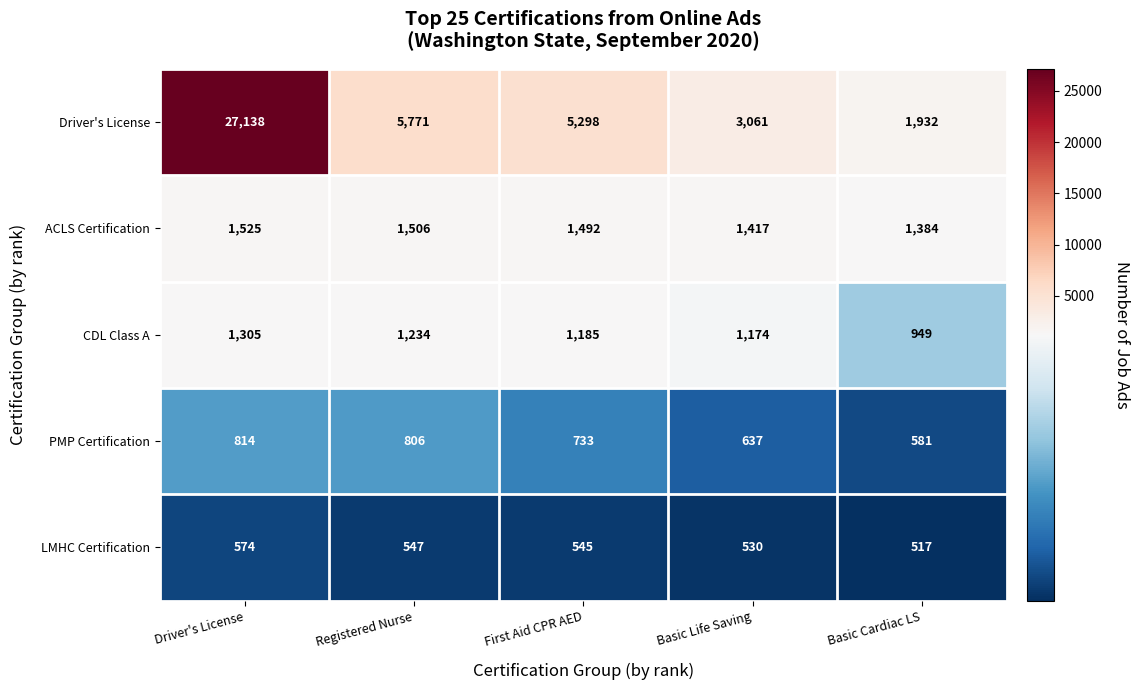

Between Driver's License and Basic Life Saving, which series saw the biggest shift?

Driver's License